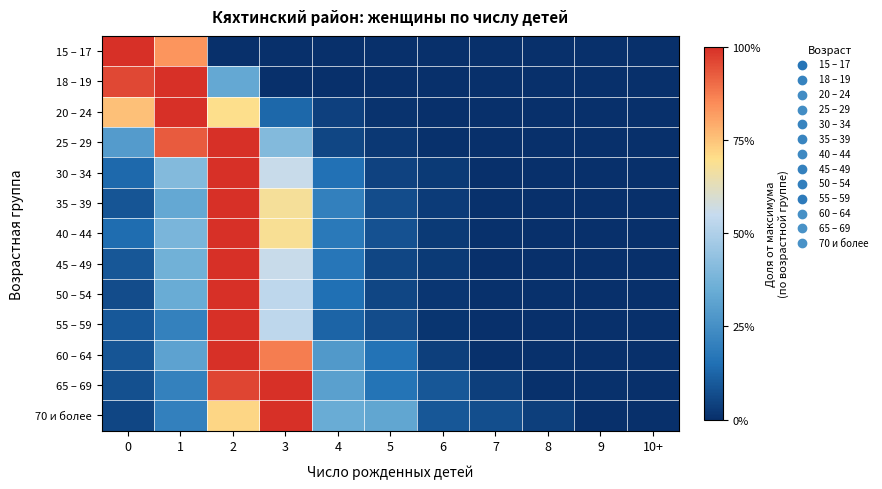

At 5, list the series in order from smallest to largest.

15 – 17, 18 – 19, 20 – 24, 25 – 29, 30 – 34, 50 – 54, 45 – 49, 55 – 59, 35 – 39, 40 – 44, 60 – 64, 65 – 69, 70 и более